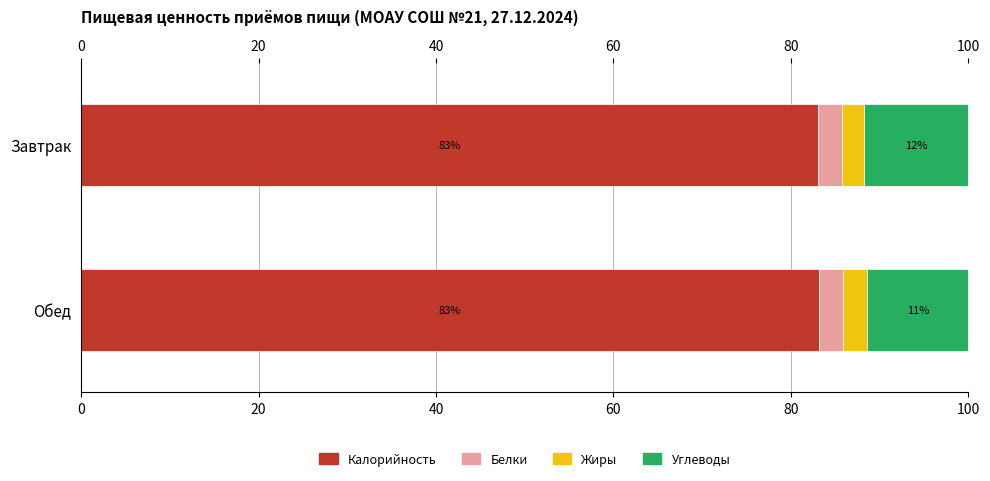

What is the highest value of the Калорийность series?

83.2